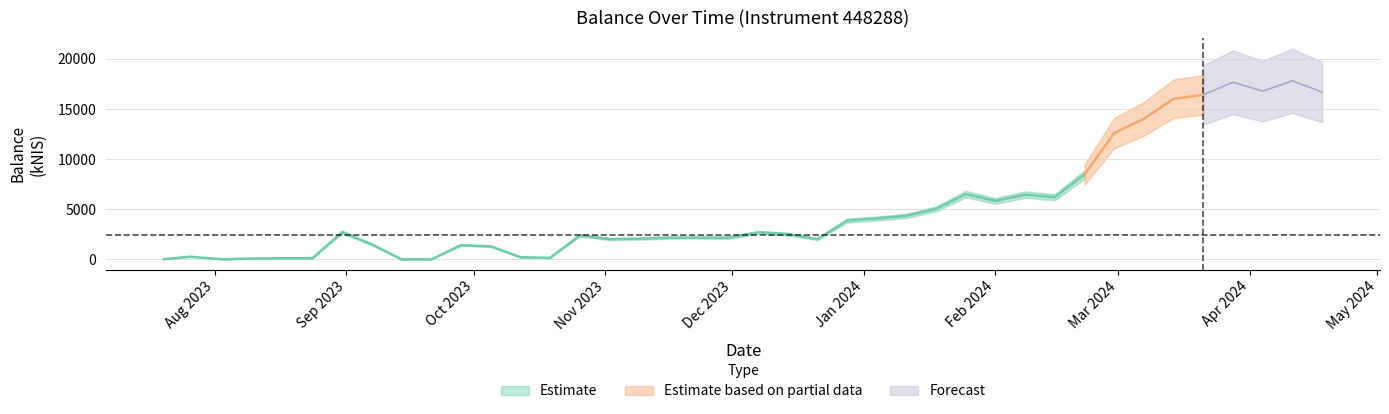

Rank the categories by value from lowest to highest.

2023-09-21, 2023-09-14, 2023-08-03, 2023-07-20, 2023-08-10, 2023-08-17, 2023-08-24, 2023-10-19, 2023-10-12, 2023-07-26, 2023-10-05, 2023-09-28, 2023-09-07, 2023-12-21, 2023-11-02, 2023-11-09, 2023-11-30, 2023-11-16, 2023-11-23, 2023-10-26, 2023-12-14, 2023-12-07, 2023-08-31, 2023-12-28, 2024-01-04, 2024-01-11, 2024-01-18, 2024-02-01, 2024-02-15, 2024-02-08, 2024-01-25, 2024-02-22, 2024-02-29, 2024-03-07, 2024-03-14, 2024-03-21, 2024-04-18, 2024-04-04, 2024-03-28, 2024-04-11